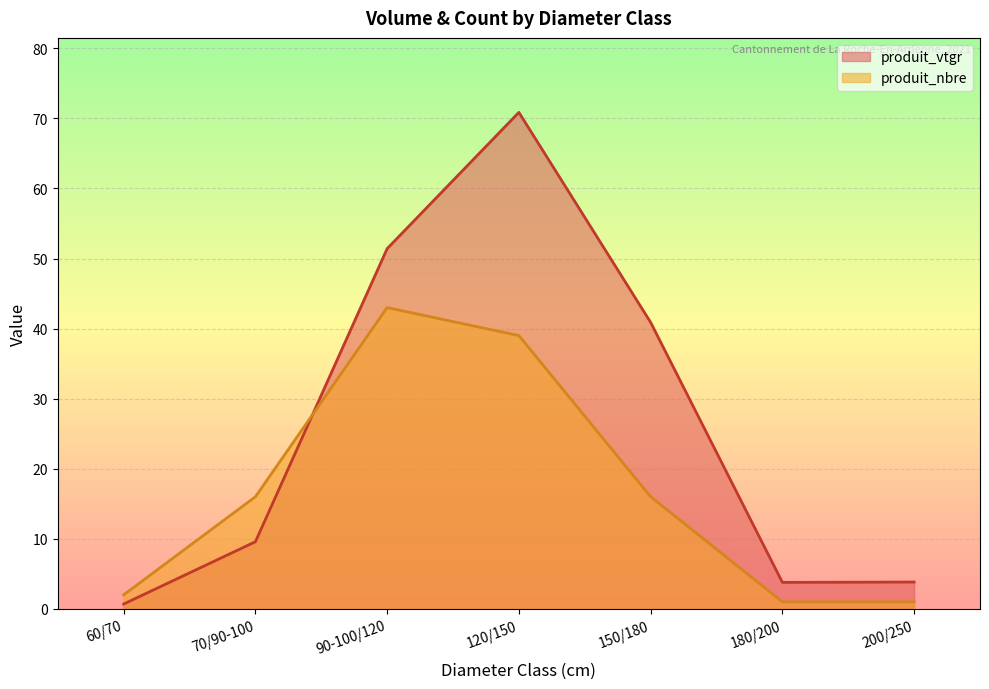

Which has a higher value, 120/150 or 120/150?

120/150